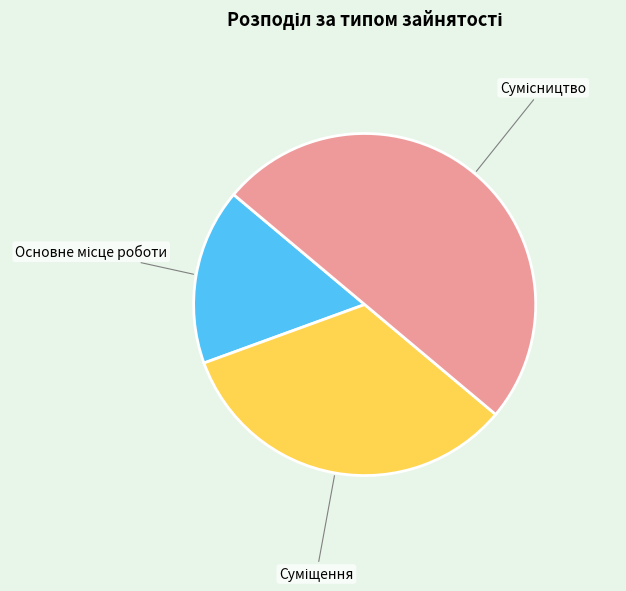

How many segments does this pie chart have?

3